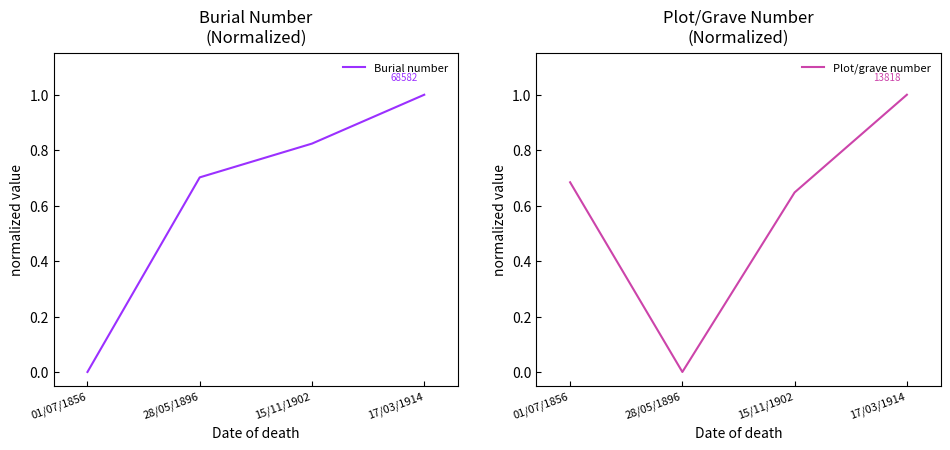

What is the label of the 1st point from the left?

01/07/1856